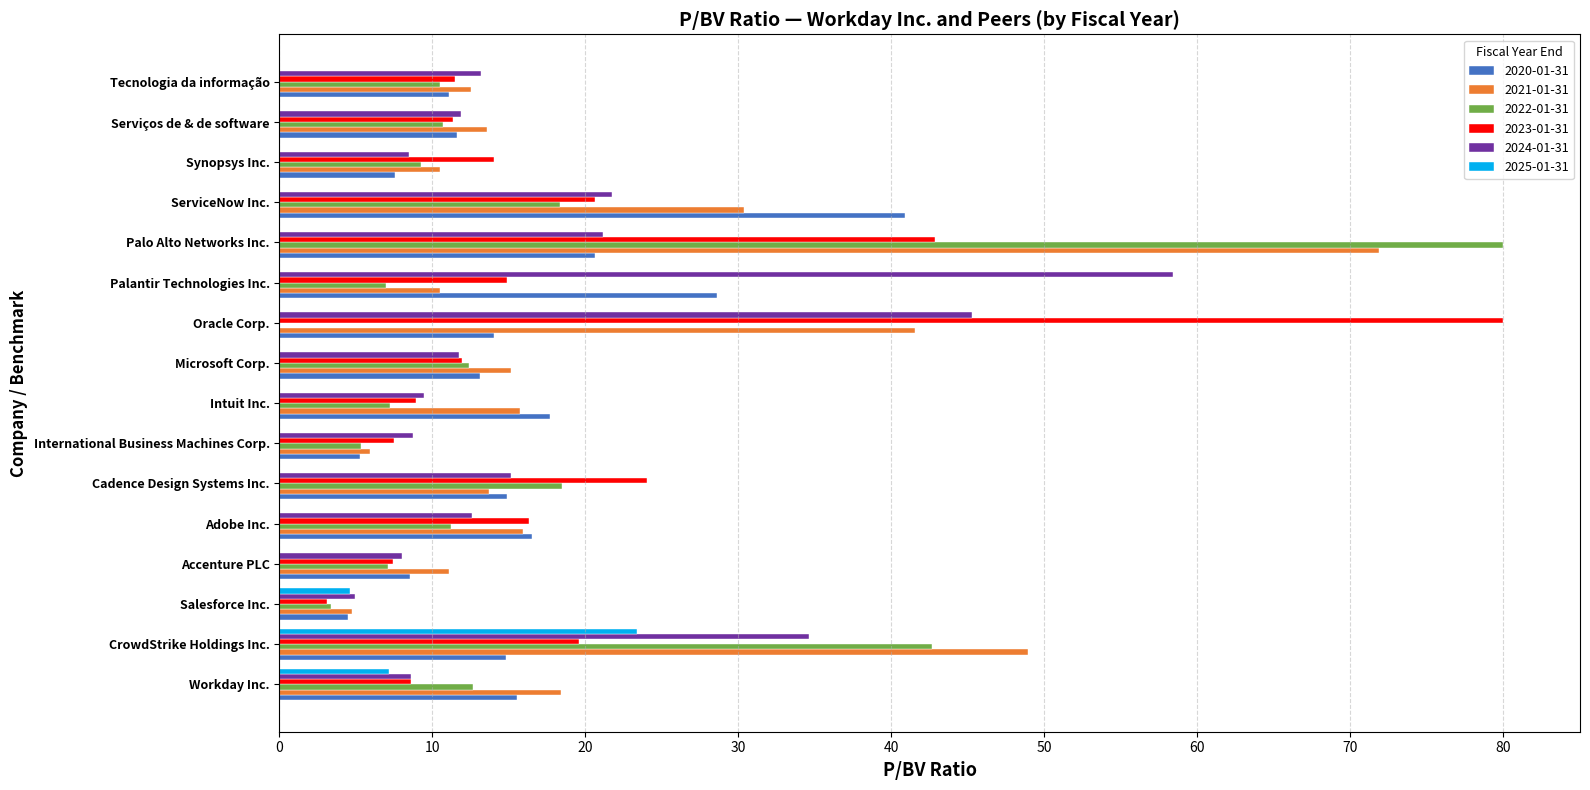

What is the sum of all 2021-01-31 values?

340.3